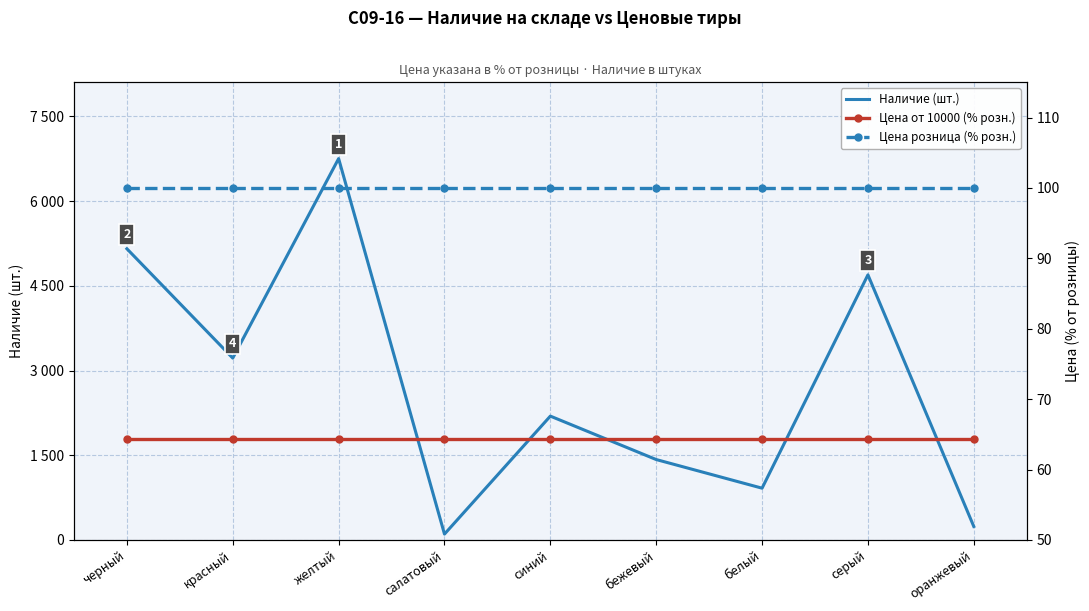

At which category does the chart reach its peak across all series?

желтый